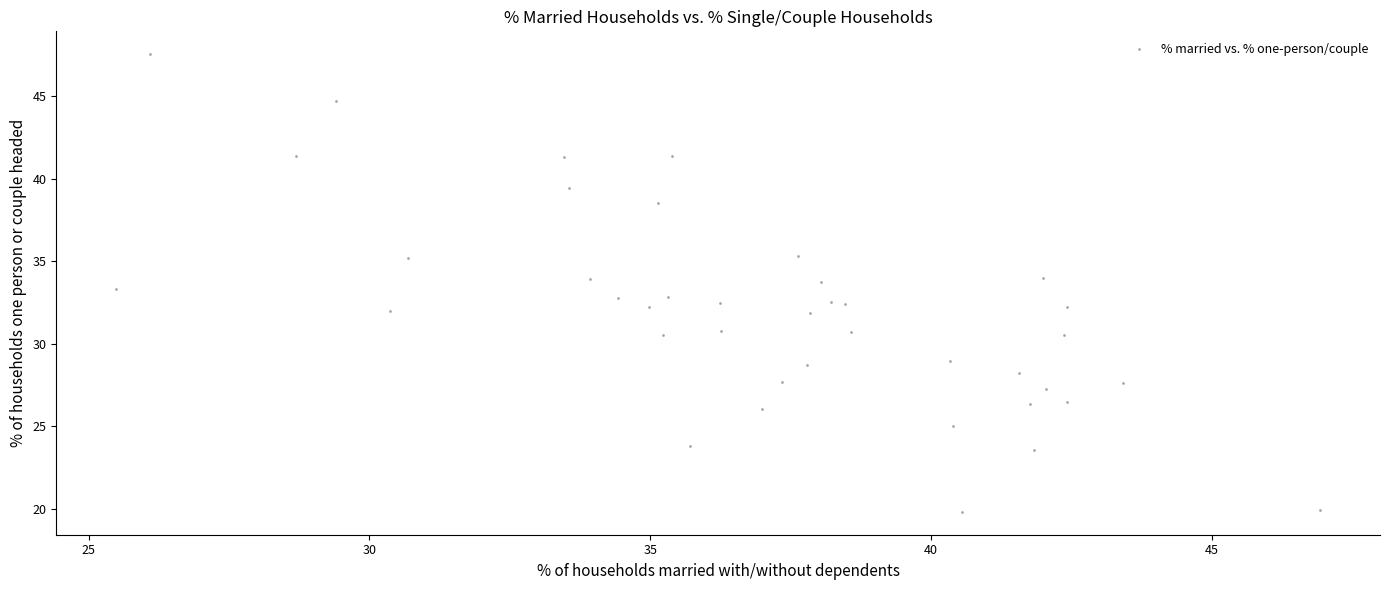

What is the range of X values (max minus min)?

21.4